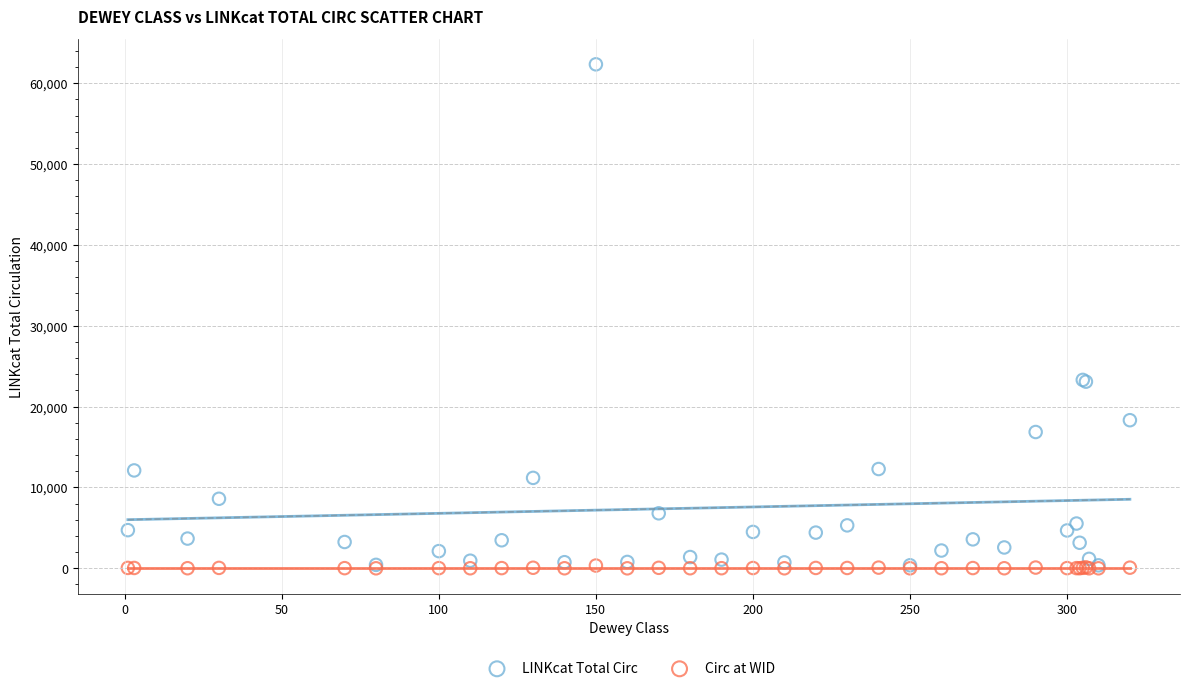

What are all the series names shown in the legend?

LINKcat Total Circ, Circ at WID